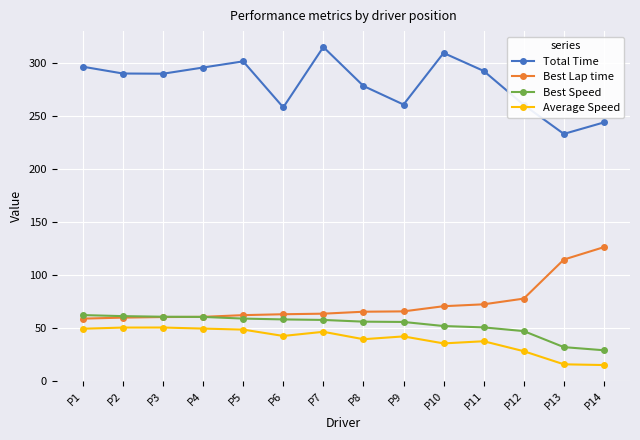

Which series has the widest spread of values?

Total Time